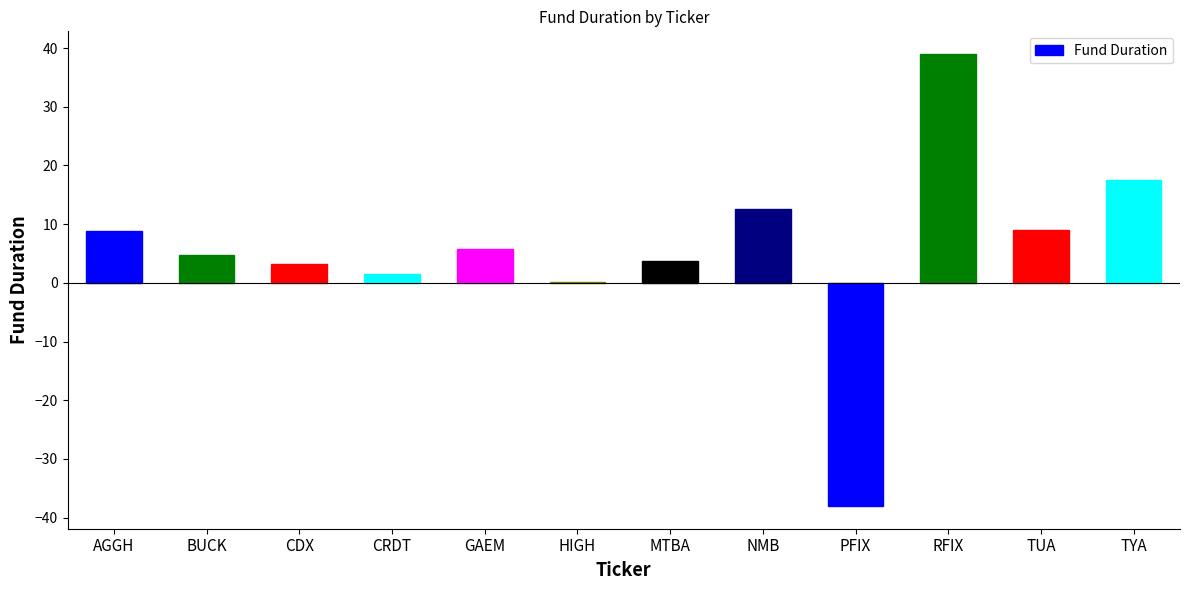

True or false: the data shows 12.6 at NMB.

True